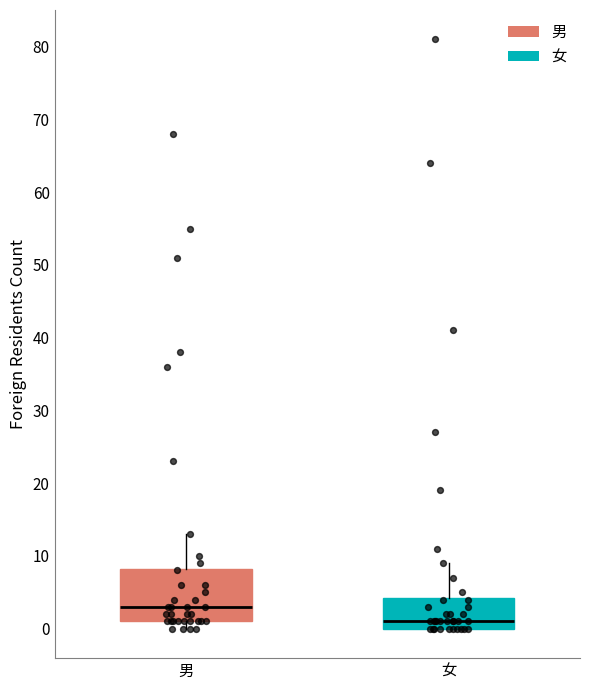

Reading left to right, read every box against the y-axis: the position of its median line, the range the box covers, and the ends of its whiskers. The values are not printed on the chart, so give them approximately, as read against the axis.

男: median 3, box 1 to 8, whiskers 0 to 13
女: median 1, box 0 to 4, whiskers 0 to 9